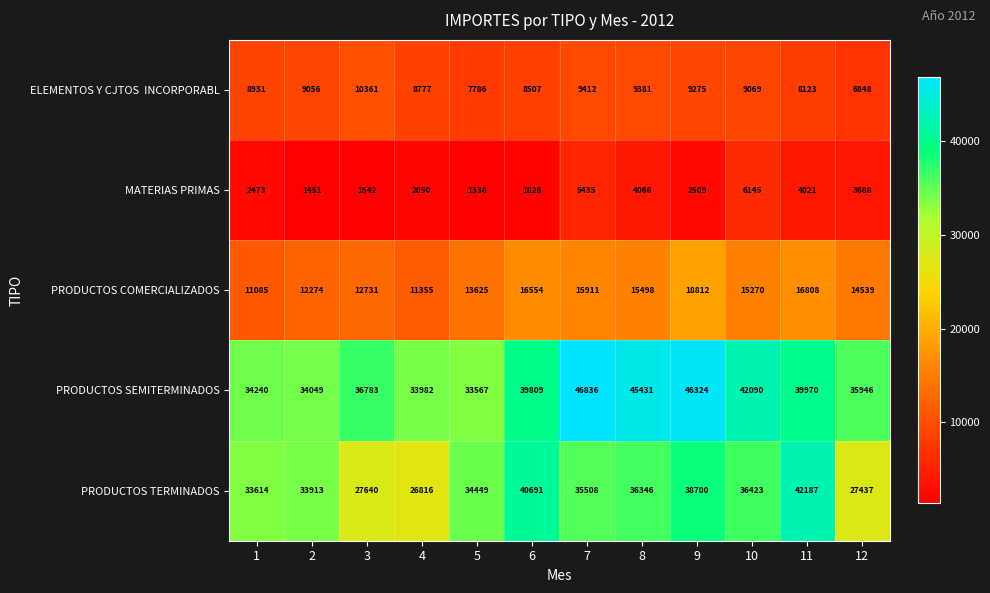

List the labels in order of PRODUCTOS TERMINADOS value, smallest first.

4, 12, 3, 1, 2, 5, 7, 8, 10, 9, 6, 11